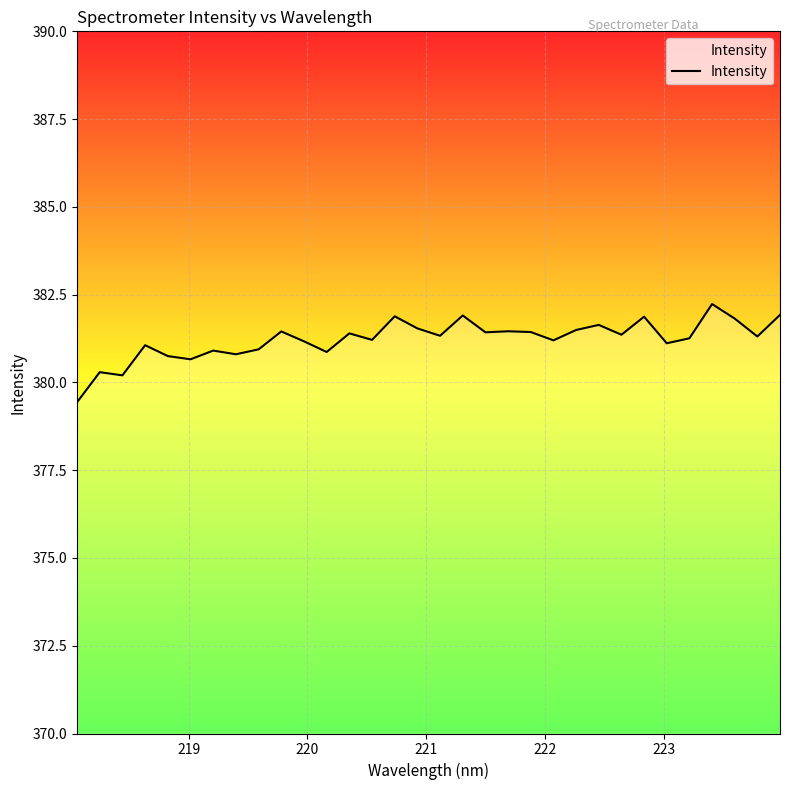

What is the smallest value displayed?

379.4